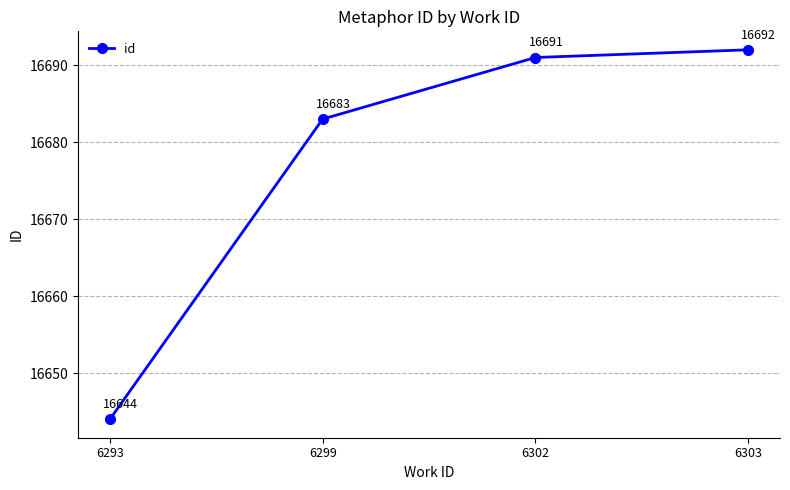

Between 6302 and 6303, which is larger?

6303